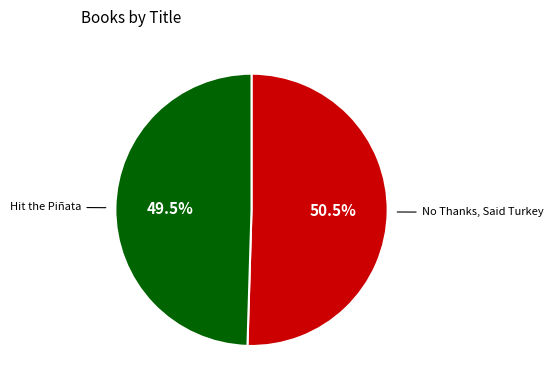

True or false: No Thanks, Said Turkey accounts for 45% of the total.

False